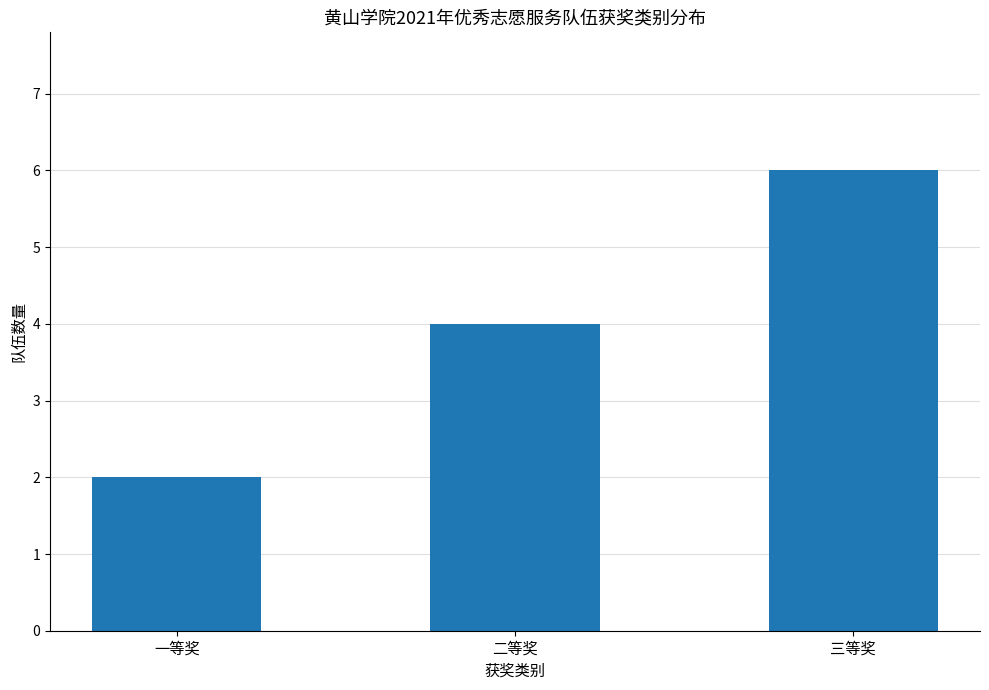

How many values are between 2 and 6?

3